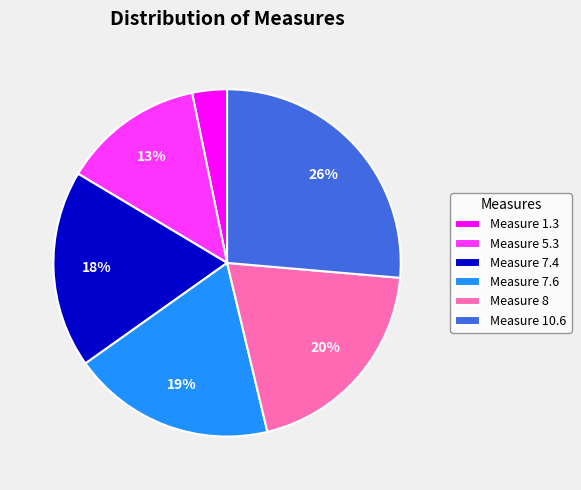

Between Measure 8 and Measure 7.4, which is larger?

Measure 8